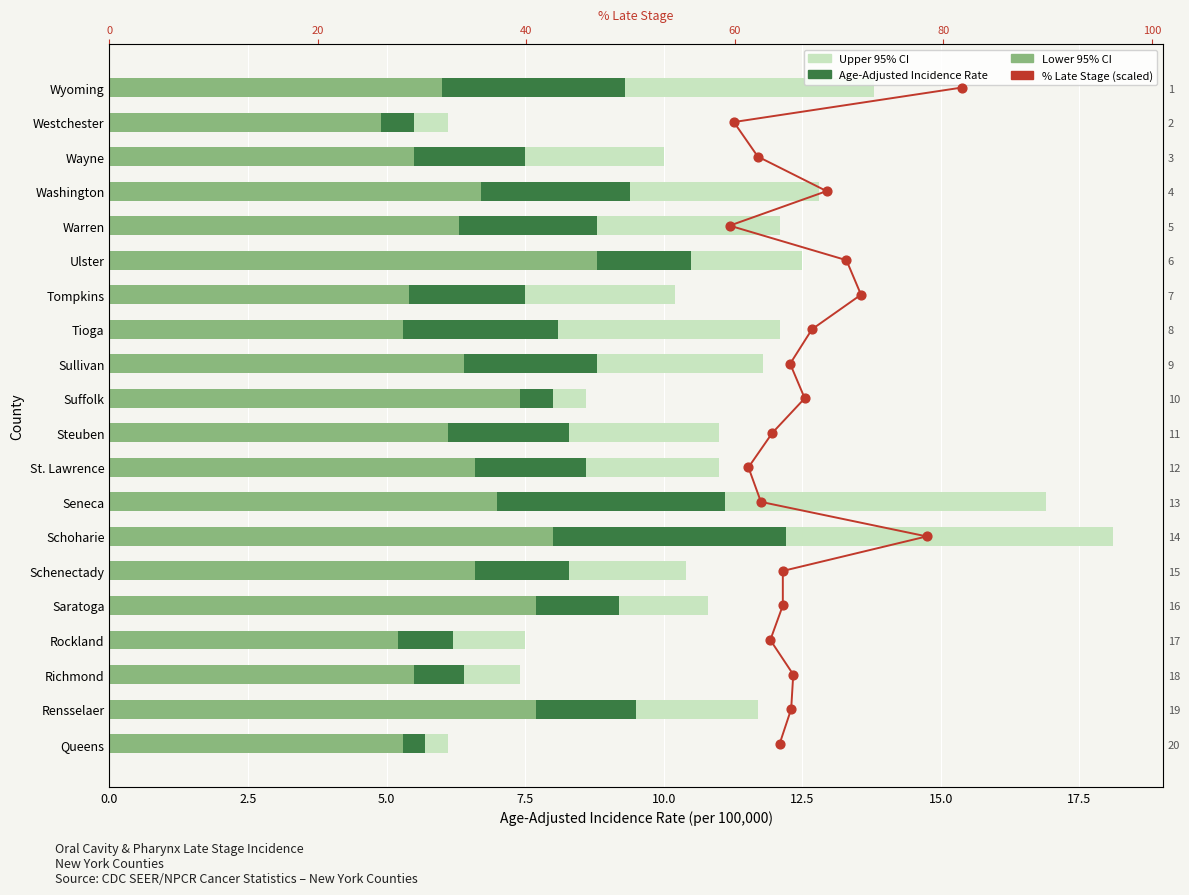

Which series has the largest Y range (max minus min)?

Percent Late Stage (scaled)